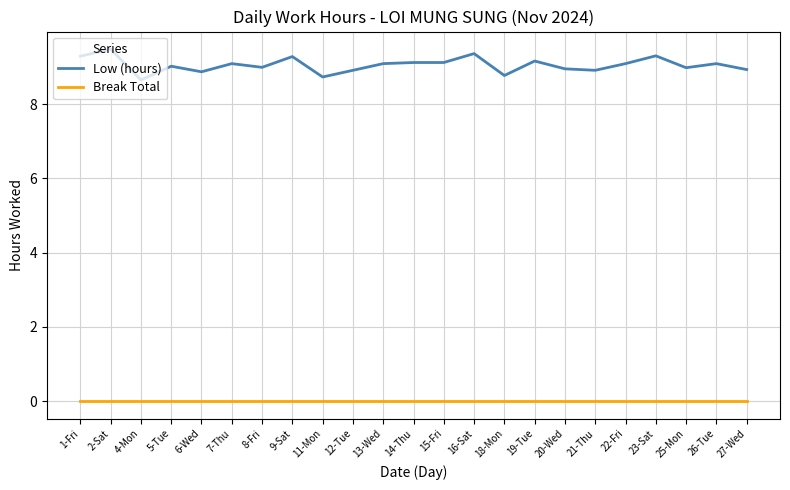

Which series has the largest total across all categories?

Low (hours)